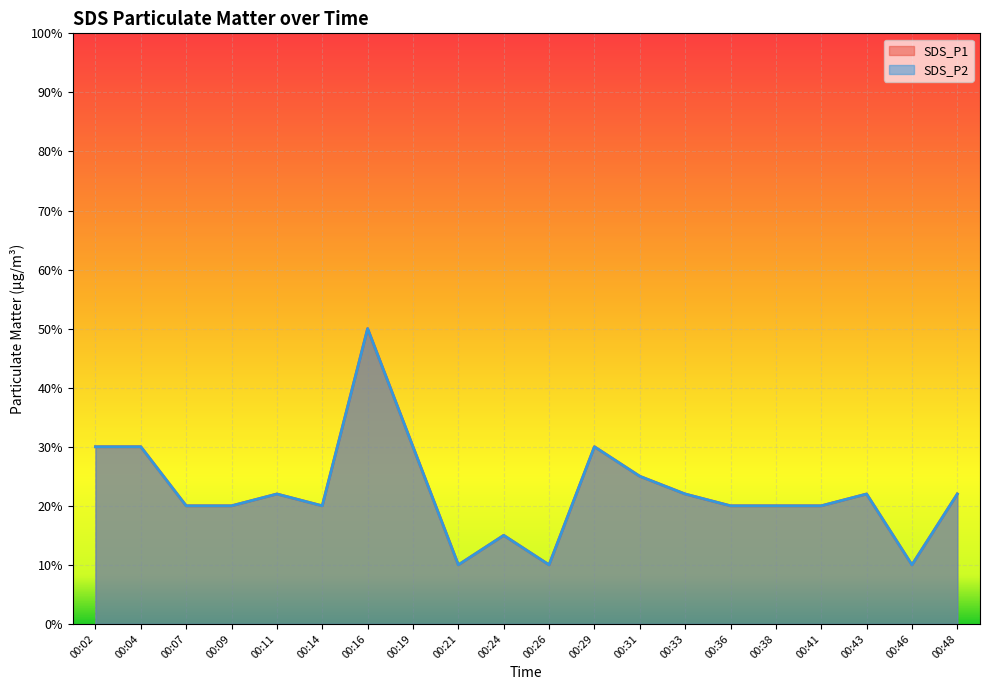

True or false: SDS_P2 and SDS_P1 cross at least once.

False